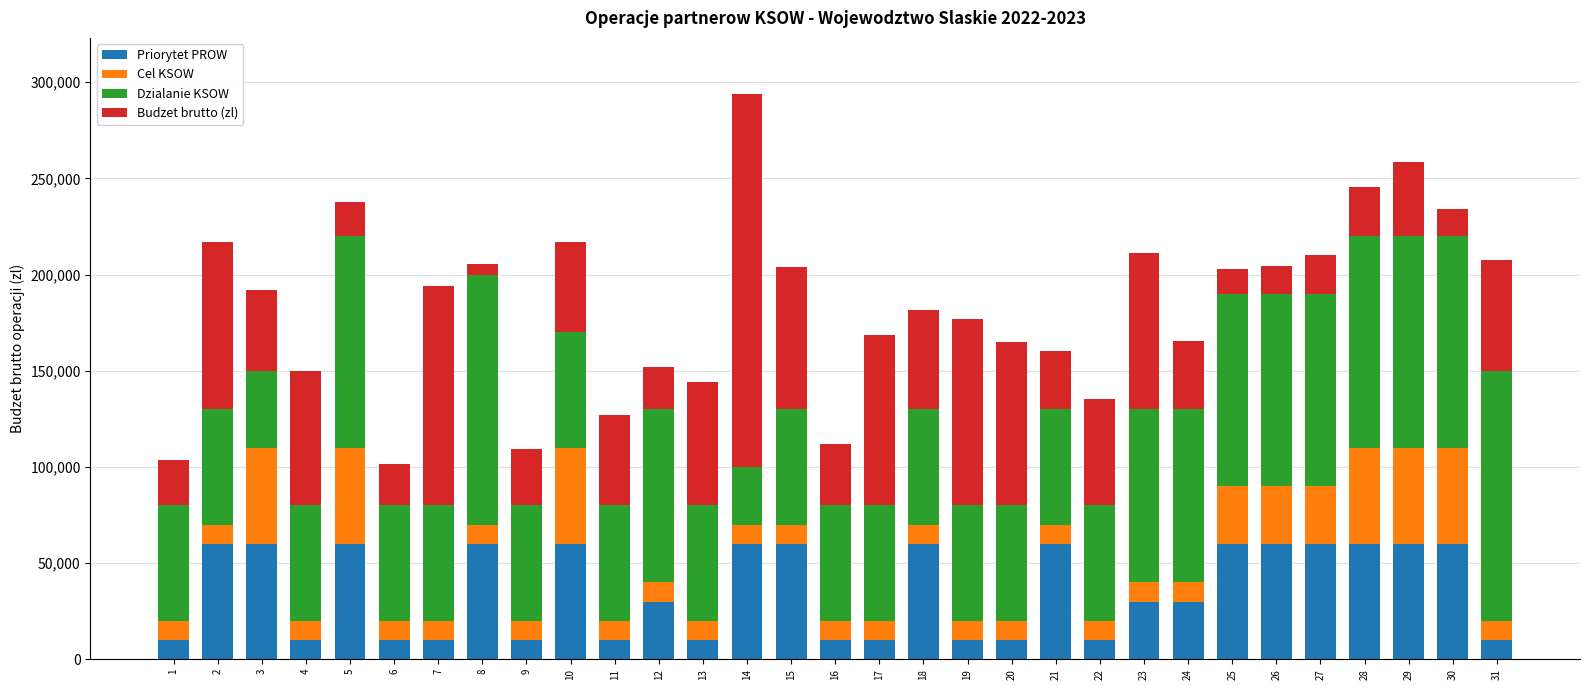

What is the approximate value of Priorytet PROW at 1?

10000.0